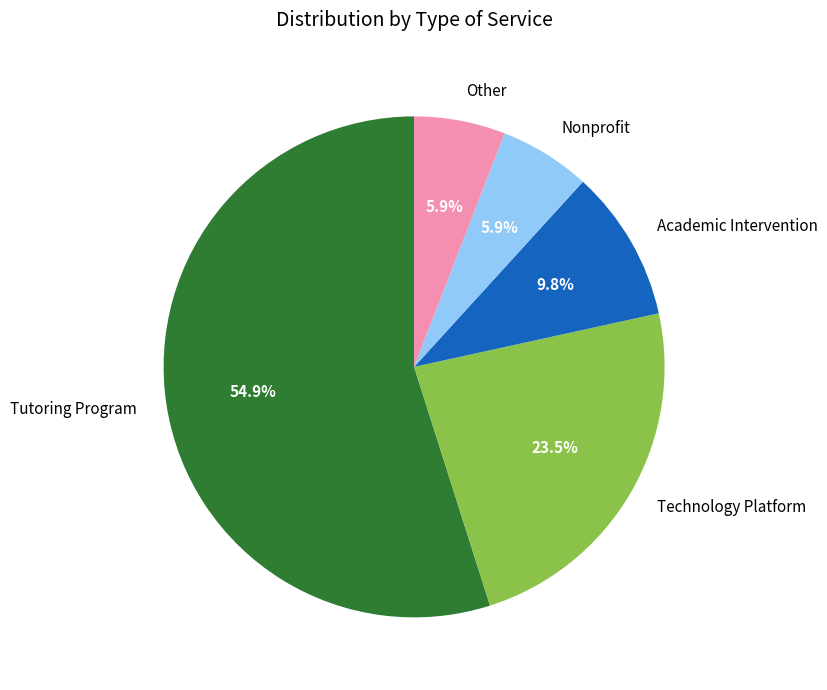

Does Academic Intervention account for over 50% of the chart?

No